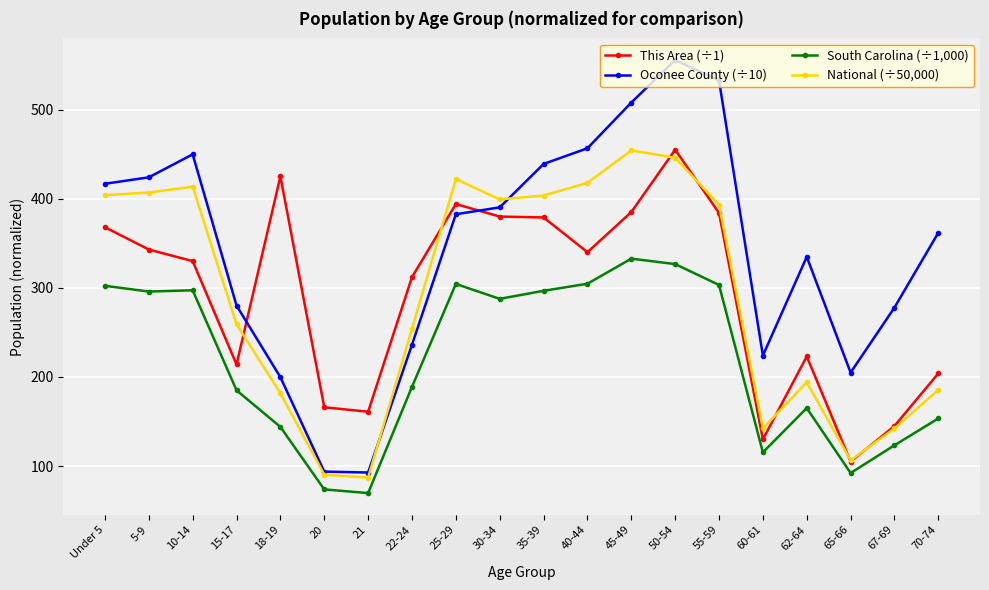

What is the minimum value shown in the chart?

69.7